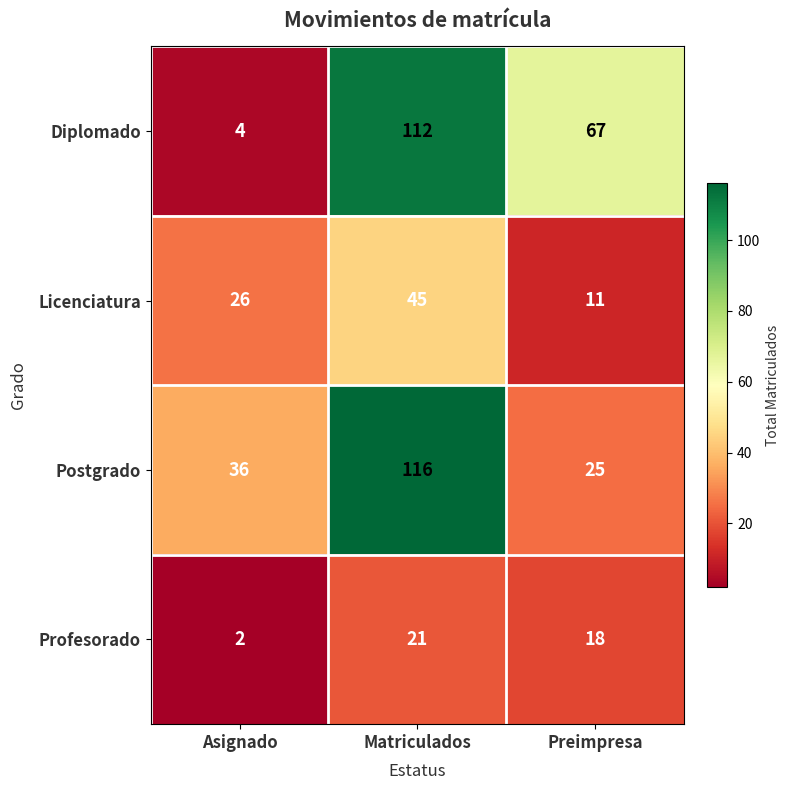

What is the total value across all series at Matriculados?

294